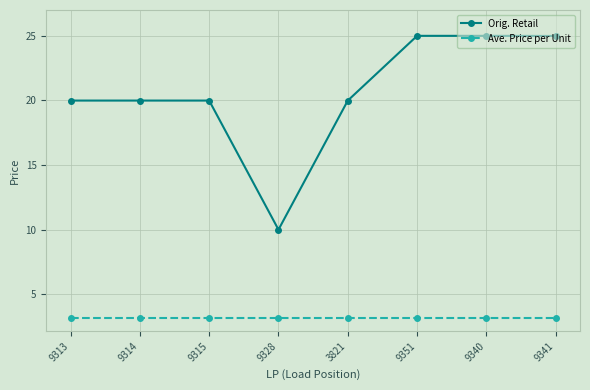

True or false: Orig. Retail has more than 2 points higher than both neighbors.

False